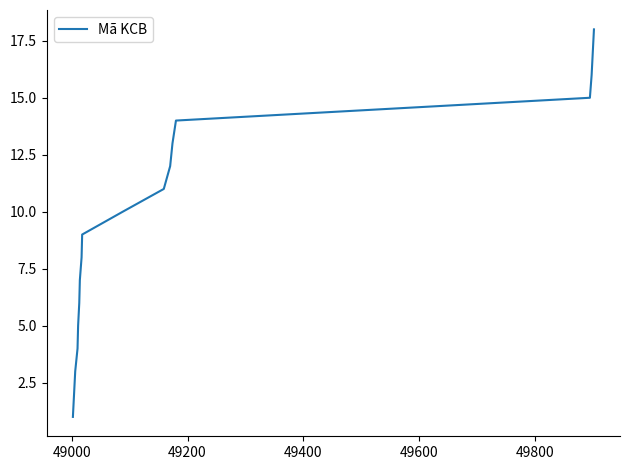

What is the difference between the maximum and minimum values?

17